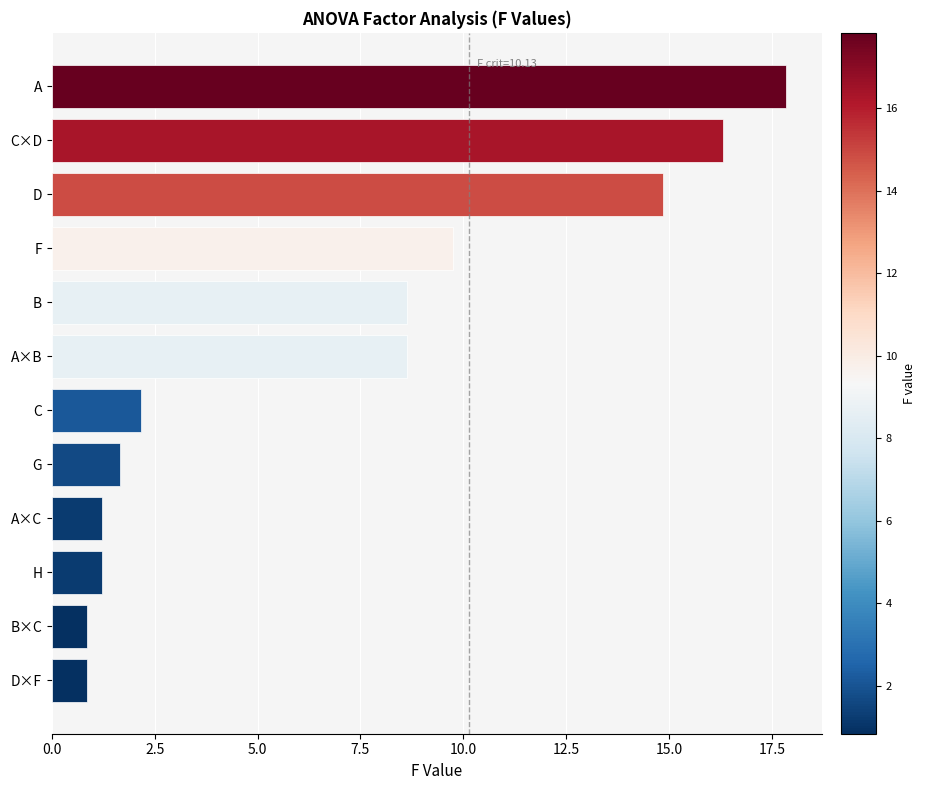

What is the approximate value at G?

1.7